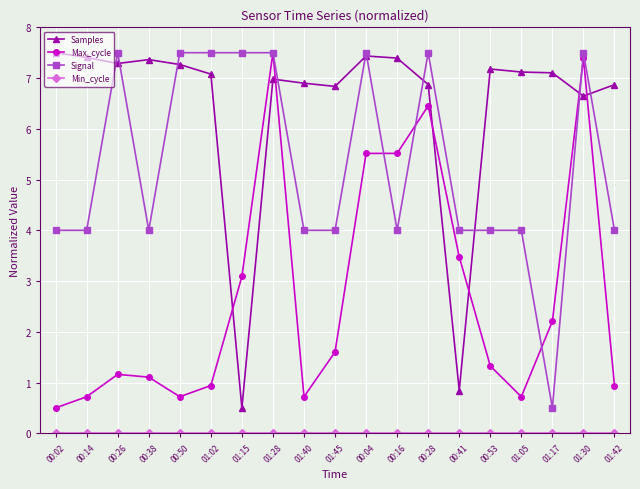

What is the total value across all series at 01:45?

12.4